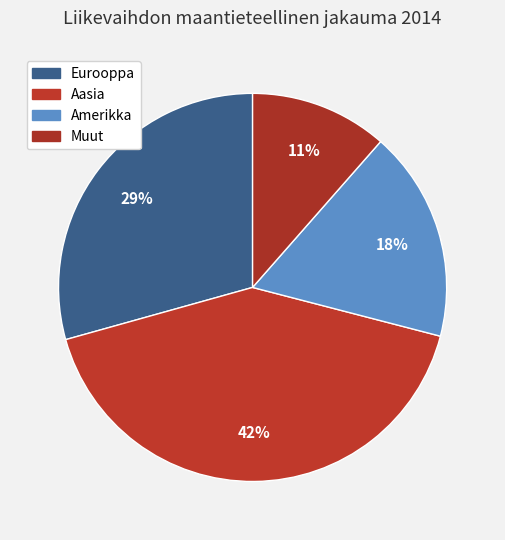

Approximately how many times larger is the value at Eurooppa compared to Aasia?

0.7